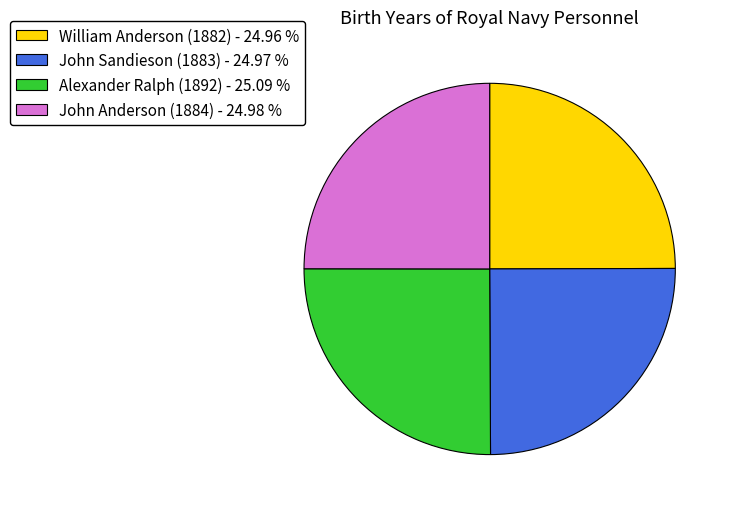

Approximately how many times larger is the value at Alexander Ralph (1892) - 25.09 % compared to John Anderson (1884) - 24.98 %?

1.0